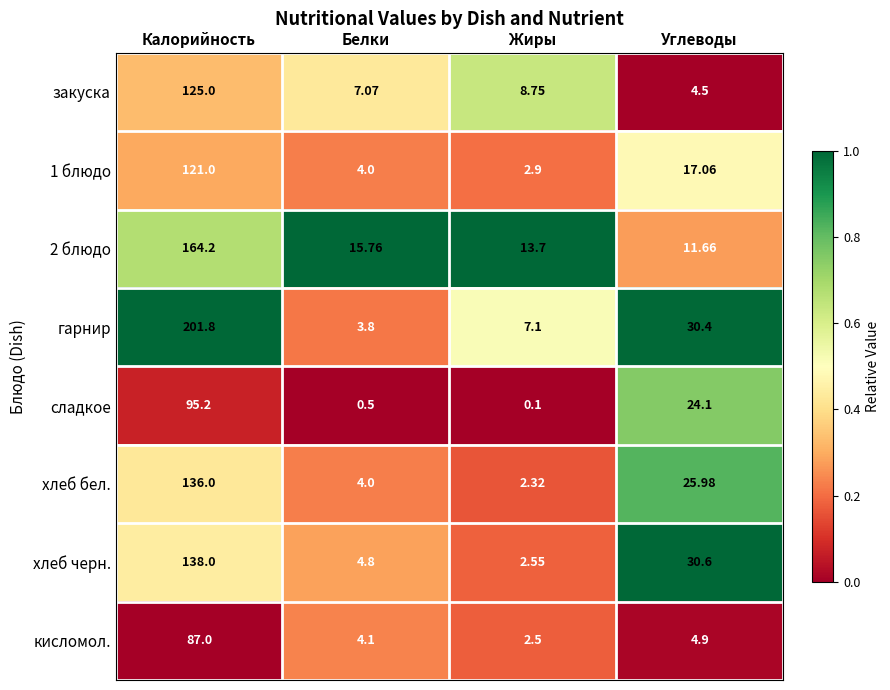

Which series has the widest spread of values?

гарнир